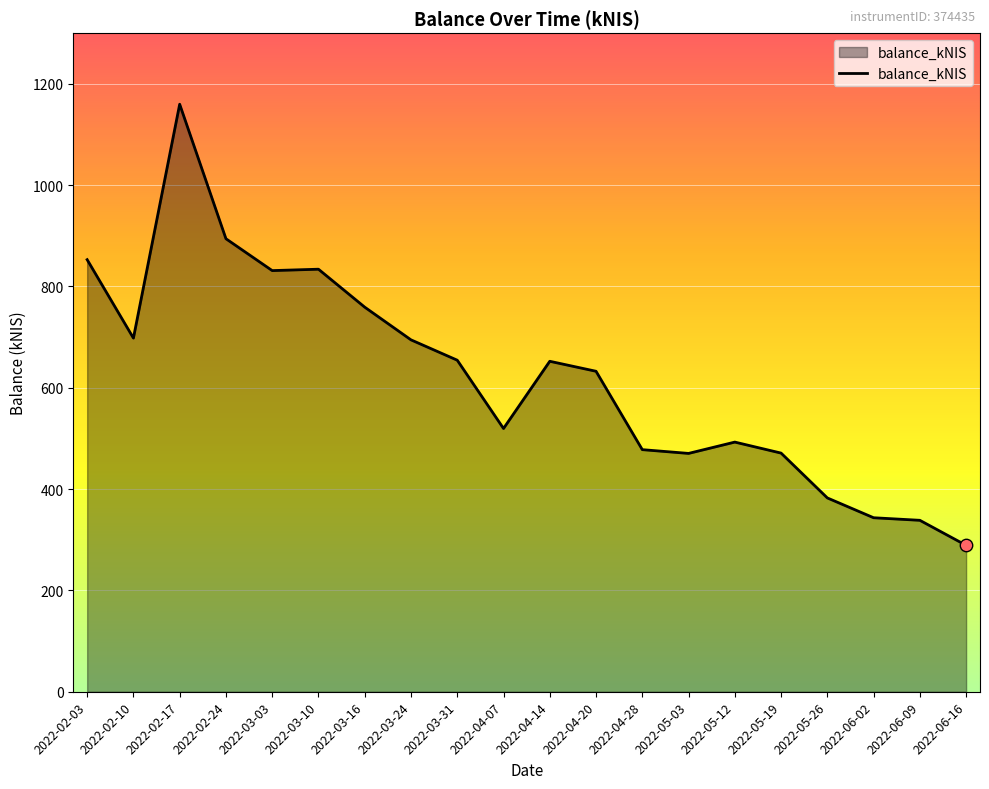

What is the ratio of the value at 2022-03-24 to the value at 2022-04-14?

1.1